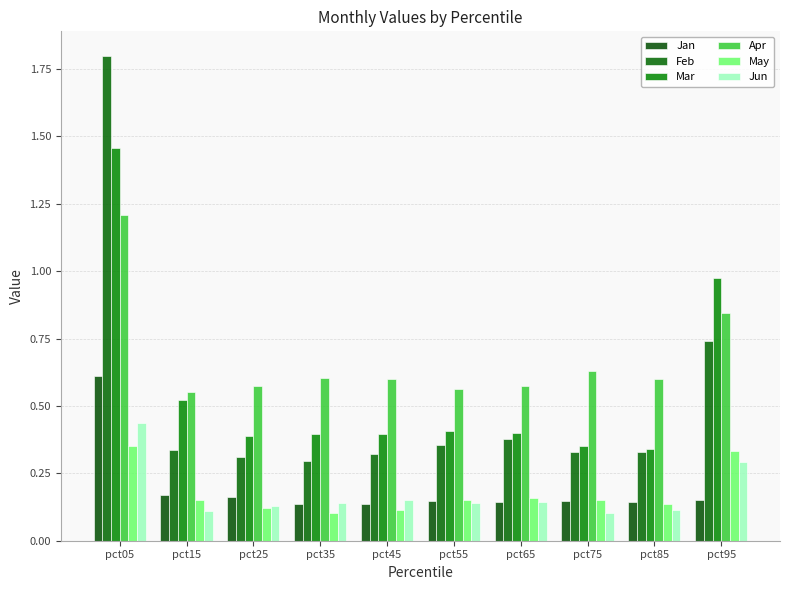

Which series has the largest range (max minus min)?

Feb